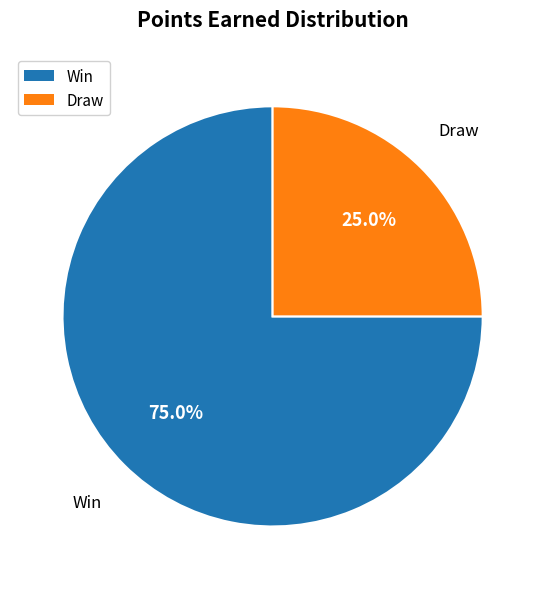

Does any single category account for the majority?

Yes